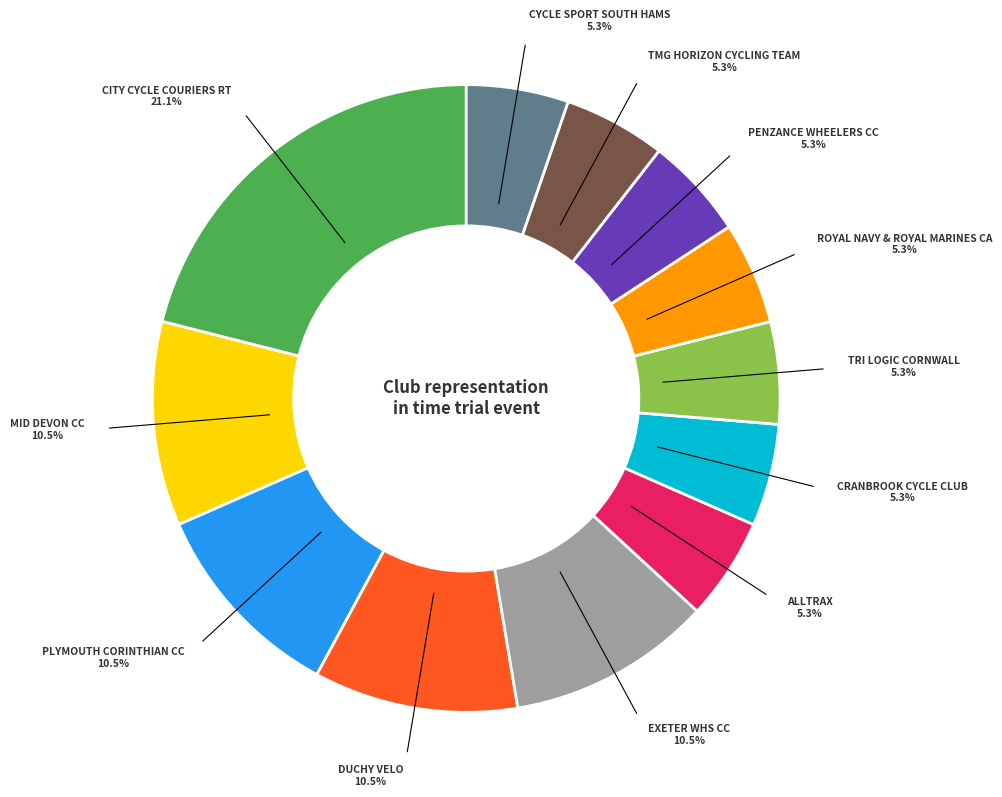

Does any single category account for the majority?

No